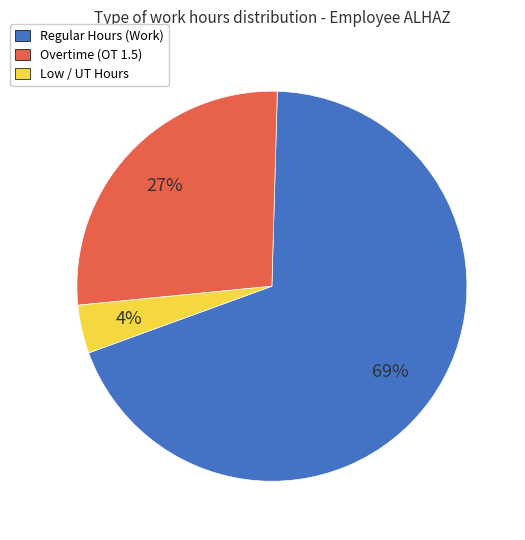

To the nearest percent, what is the difference between the largest and smallest slice percentages?

65%